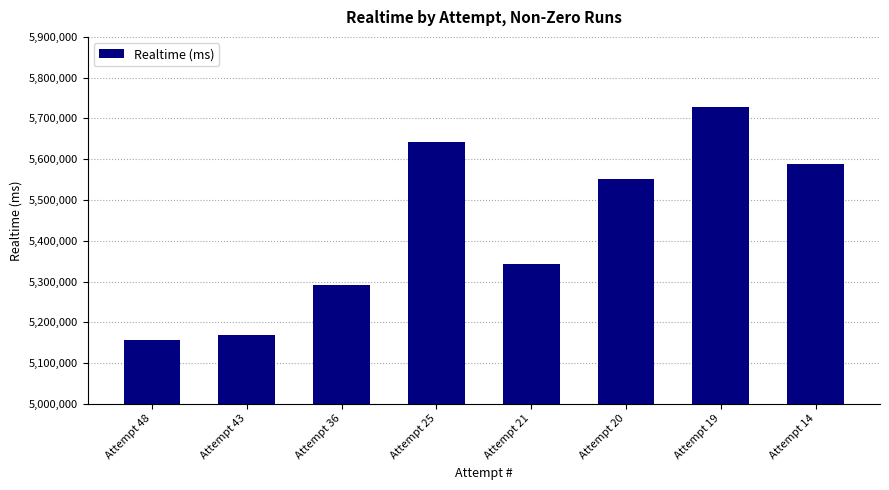

How many bars are there in total?

8